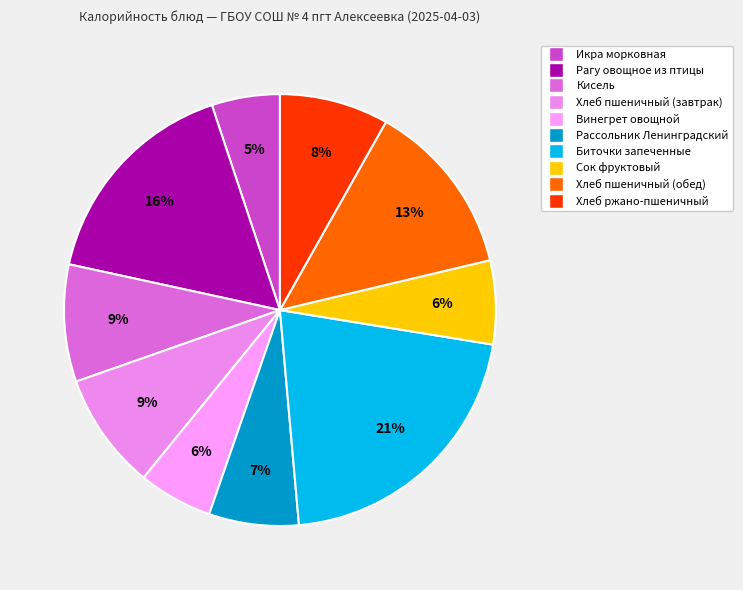

How many segments does this pie chart have?

10